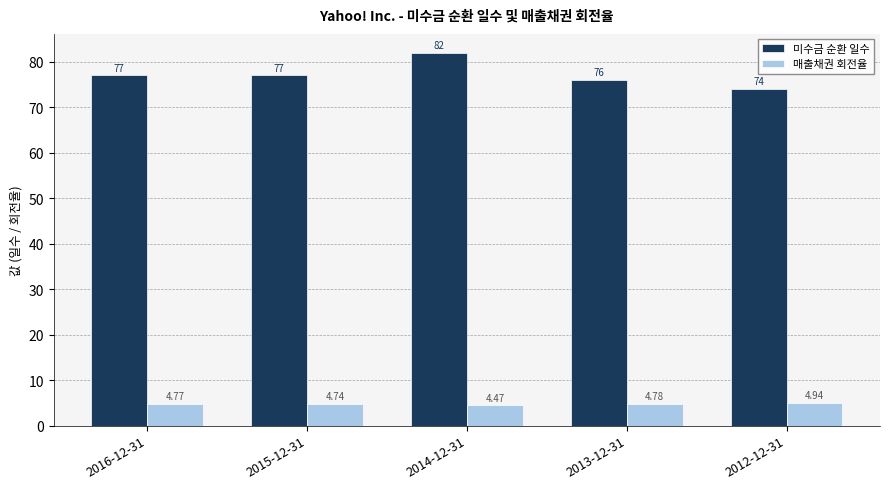

What is the difference between the highest and lowest values at 2015-12-31?

72.3